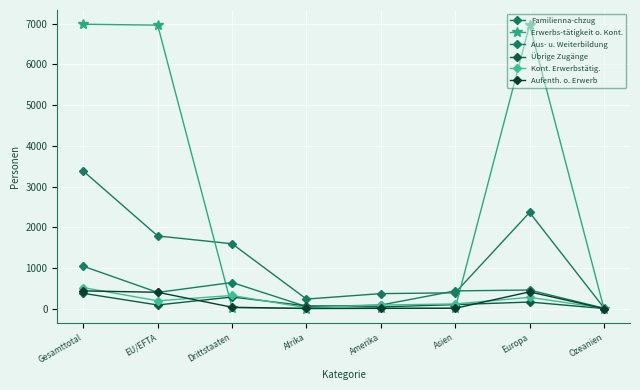

Is it true that Aufenth. o. Erwerb equals 436 at Gesamttotal?

True